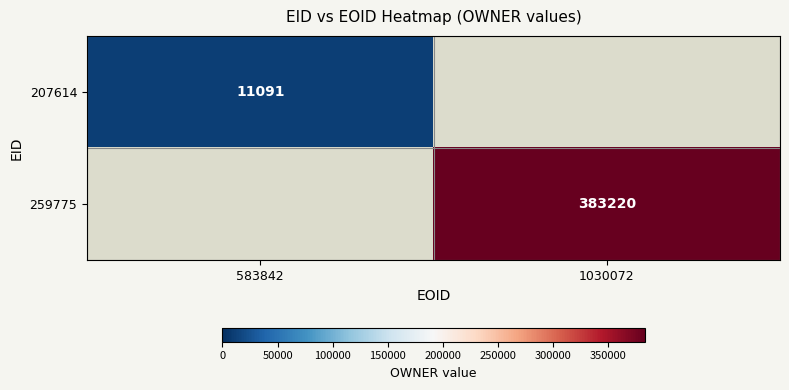

The value of 259775 at 1030072 is 383220. True or false?

True